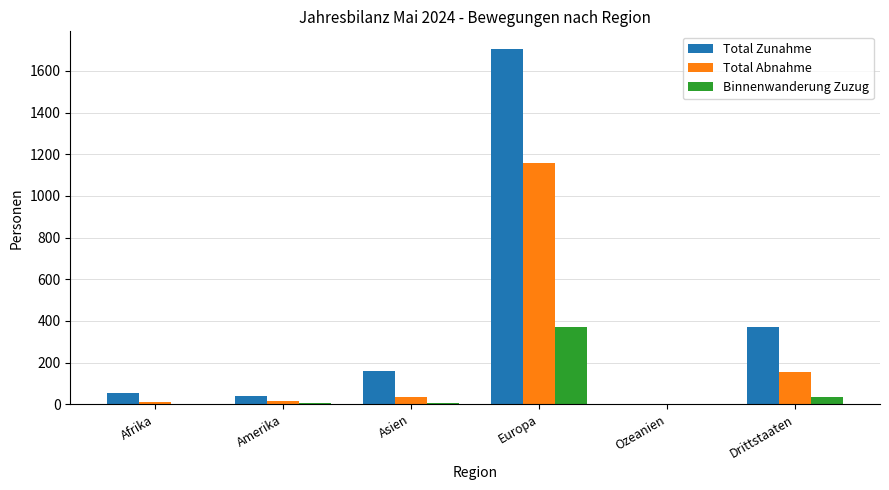

The value of Total Abnahme at Ozeanien is 538. True or false?

False